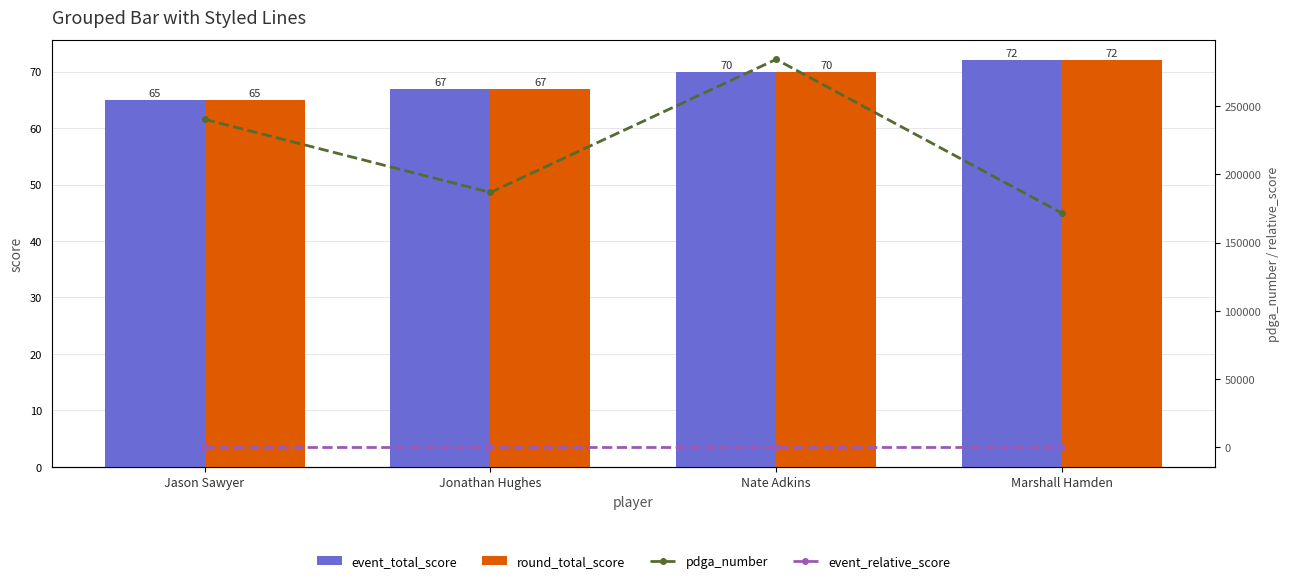

Which series changed the most between Jonathan Hughes and Marshall Hamden?

pdga_number